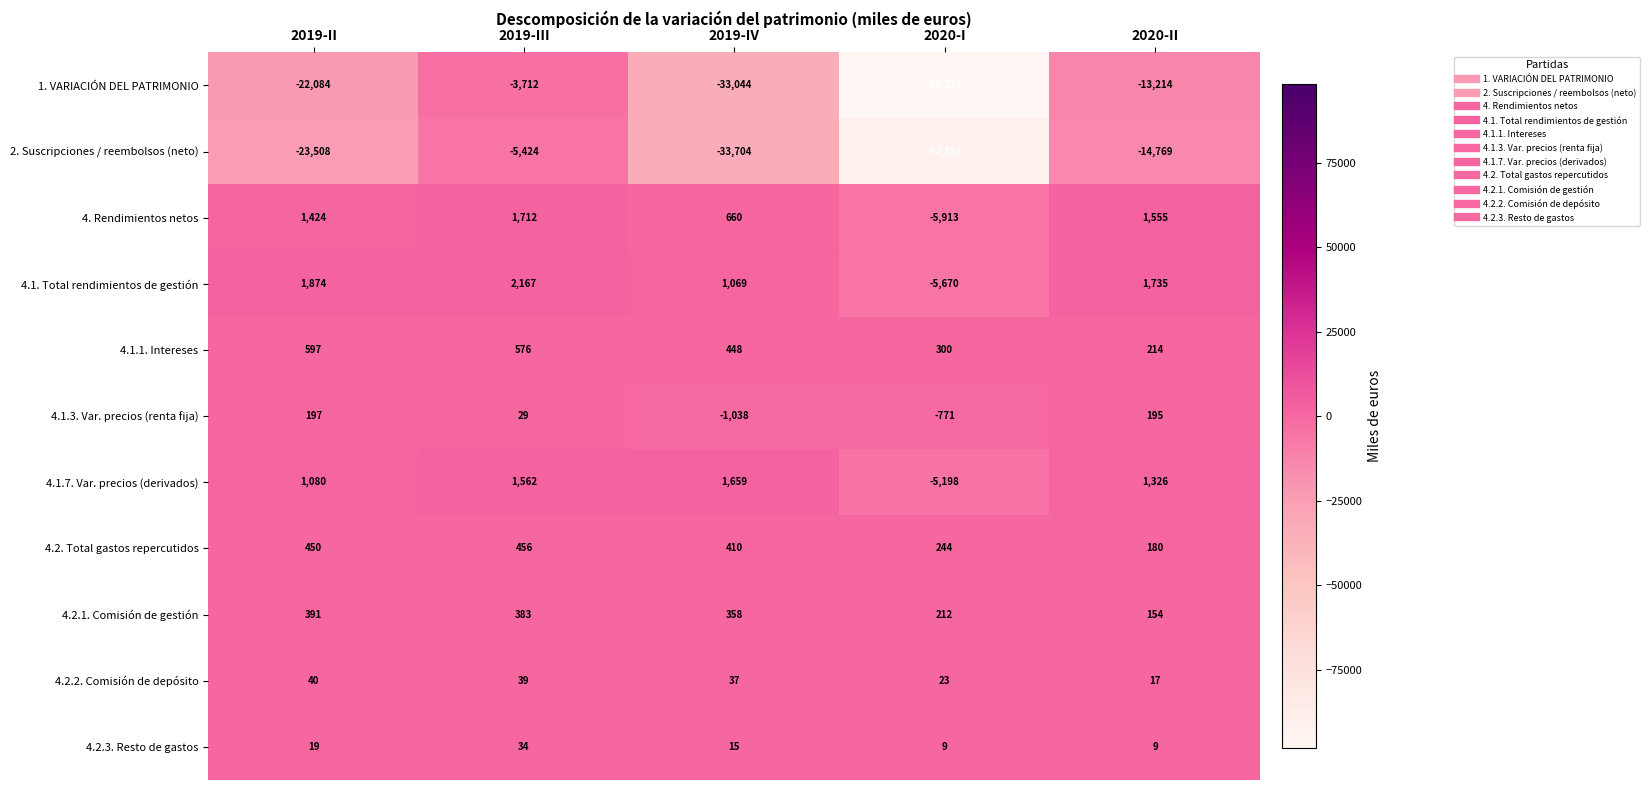

What is the sum of all 4.1.1. Intereses values?

2135